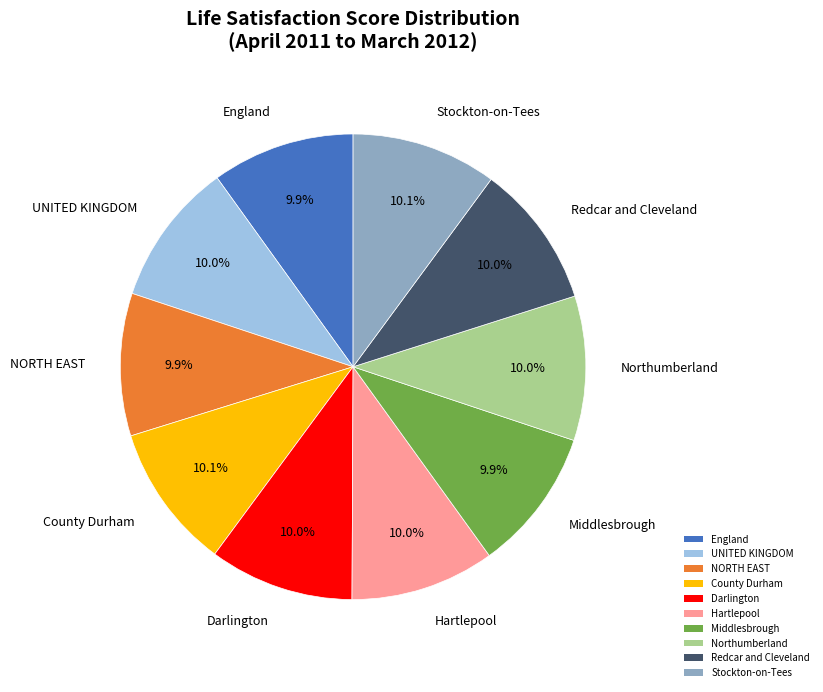

What percentage is NOT represented by Redcar and Cleveland?

90.0%